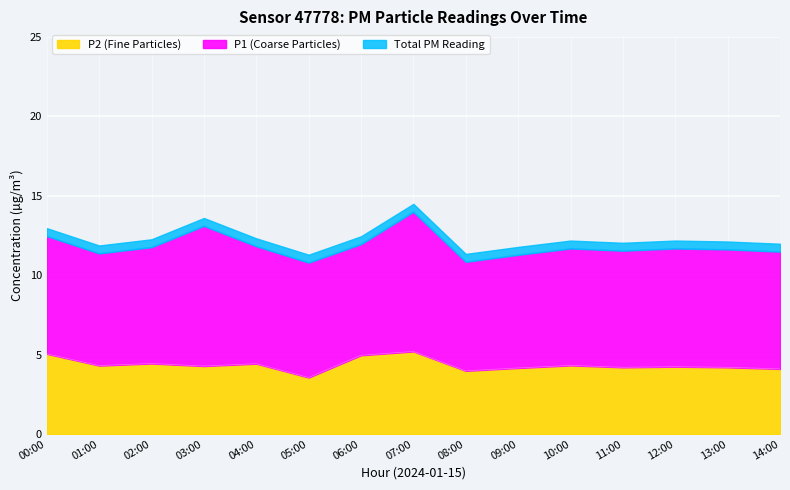

Which series has the widest spread of values?

P1